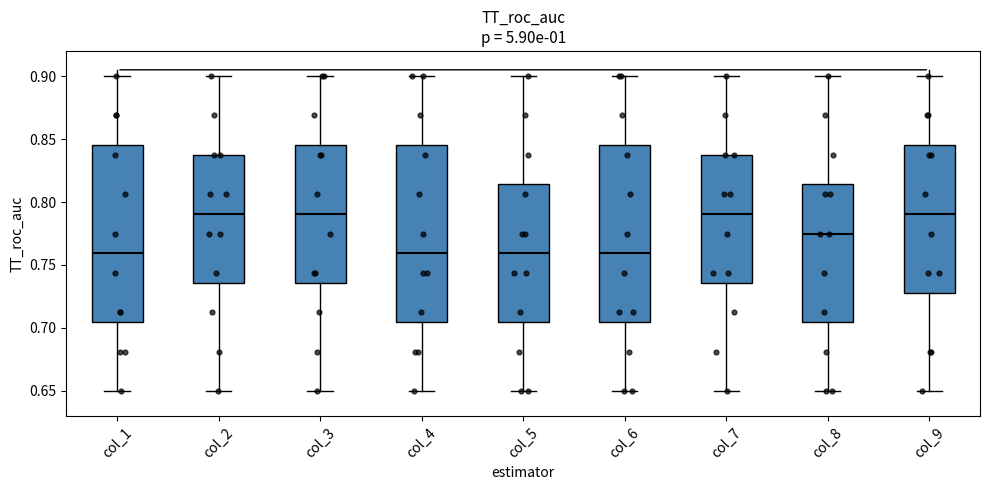

Where does the median line of the box for col_4 sit on the y-axis? The values are not printed on the chart, so give them approximately, as read against the axis.

0.760